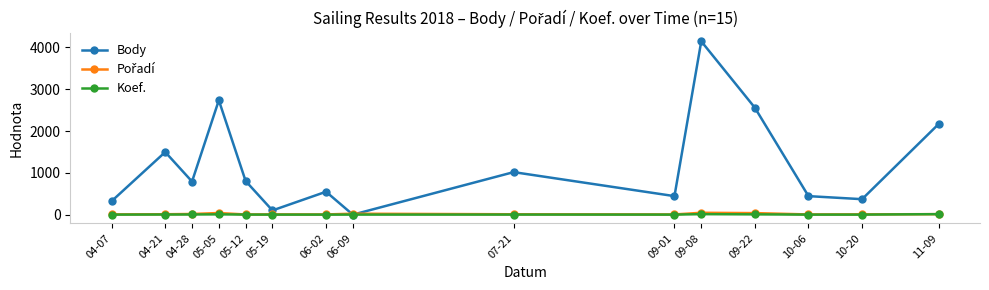

Which series has the largest range (max minus min)?

Body